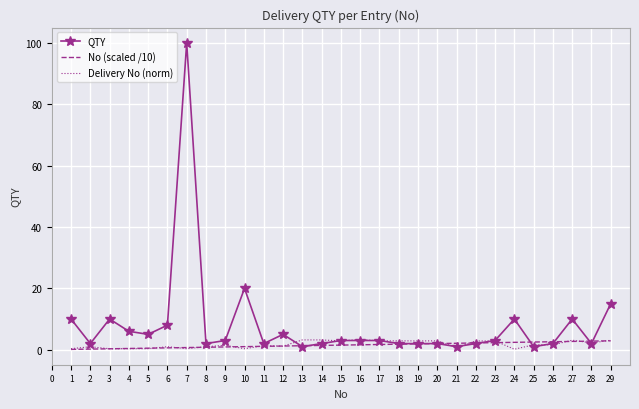

What is the sum of the QTY values at 5 and 21?

6.0